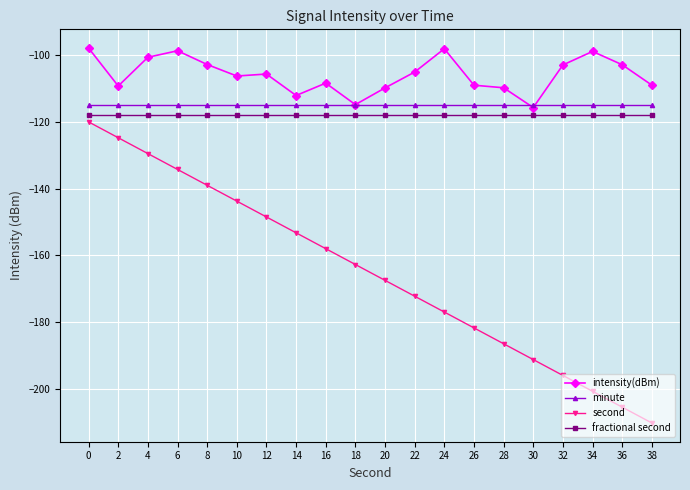

Is the value of intensity(dBm) at 20 greater than the value of minute at 20?

Yes